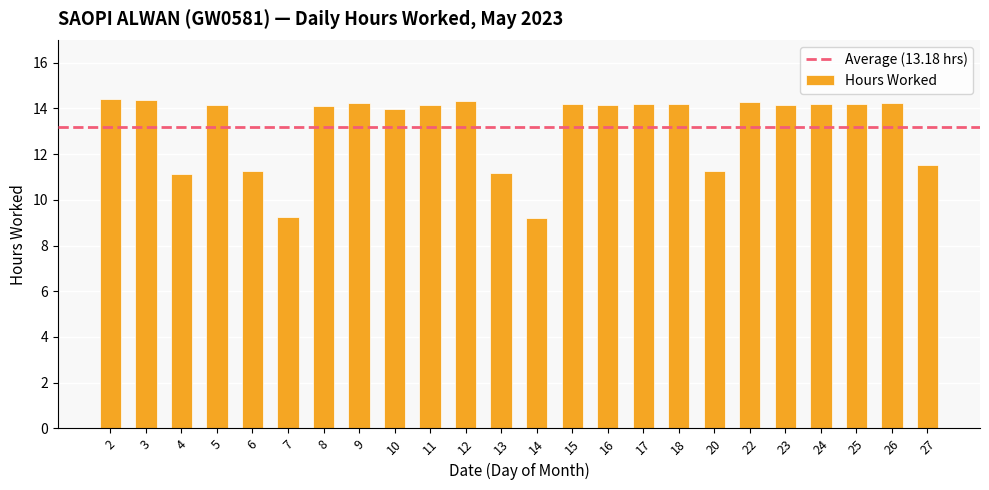

What is the average value?

13.2